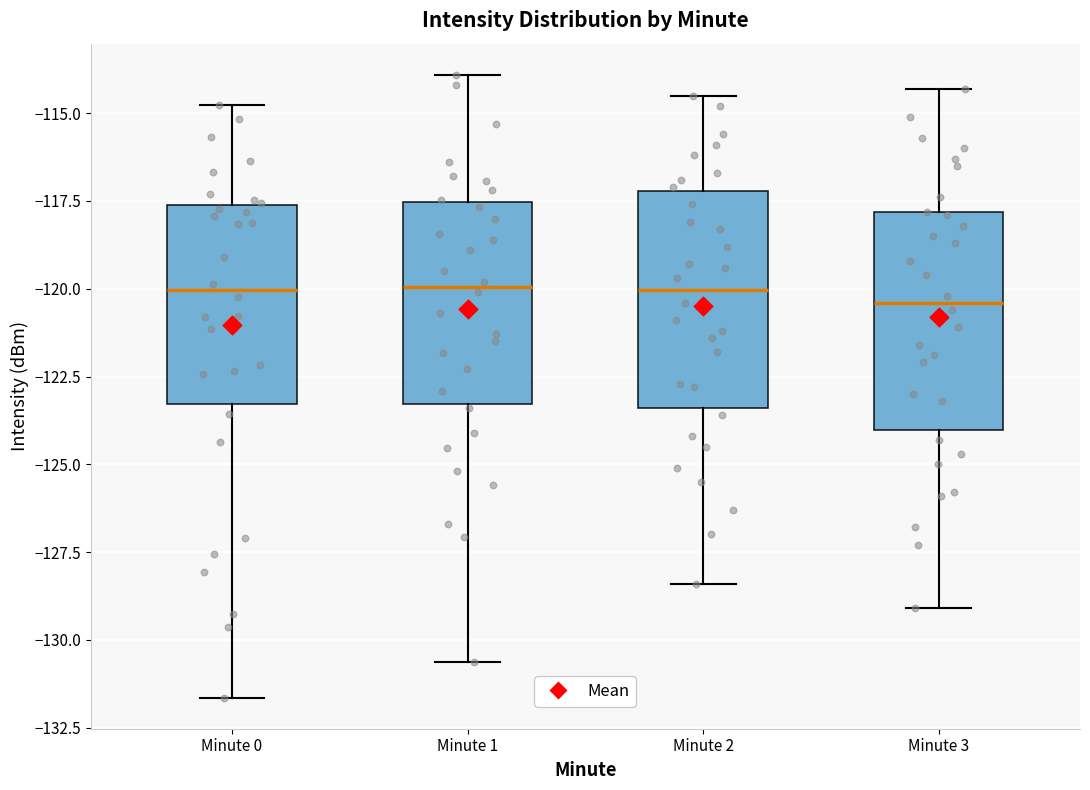

Reading left to right, read every box against the y-axis: the position of its median line, the range the box covers, and the ends of its whiskers. The values are not printed on the chart, so give them approximately, as read against the axis.

Minute 0: median -120.0, box -123.5 to -117.5, whiskers -131.5 to -115.0
Minute 1: median -120.0, box -123.5 to -117.5, whiskers -130.5 to -114.0
Minute 2: median -120.0, box -123.5 to -117.0, whiskers -128.5 to -114.5
Minute 3: median -120.5, box -124.0 to -118.0, whiskers -129.0 to -114.5